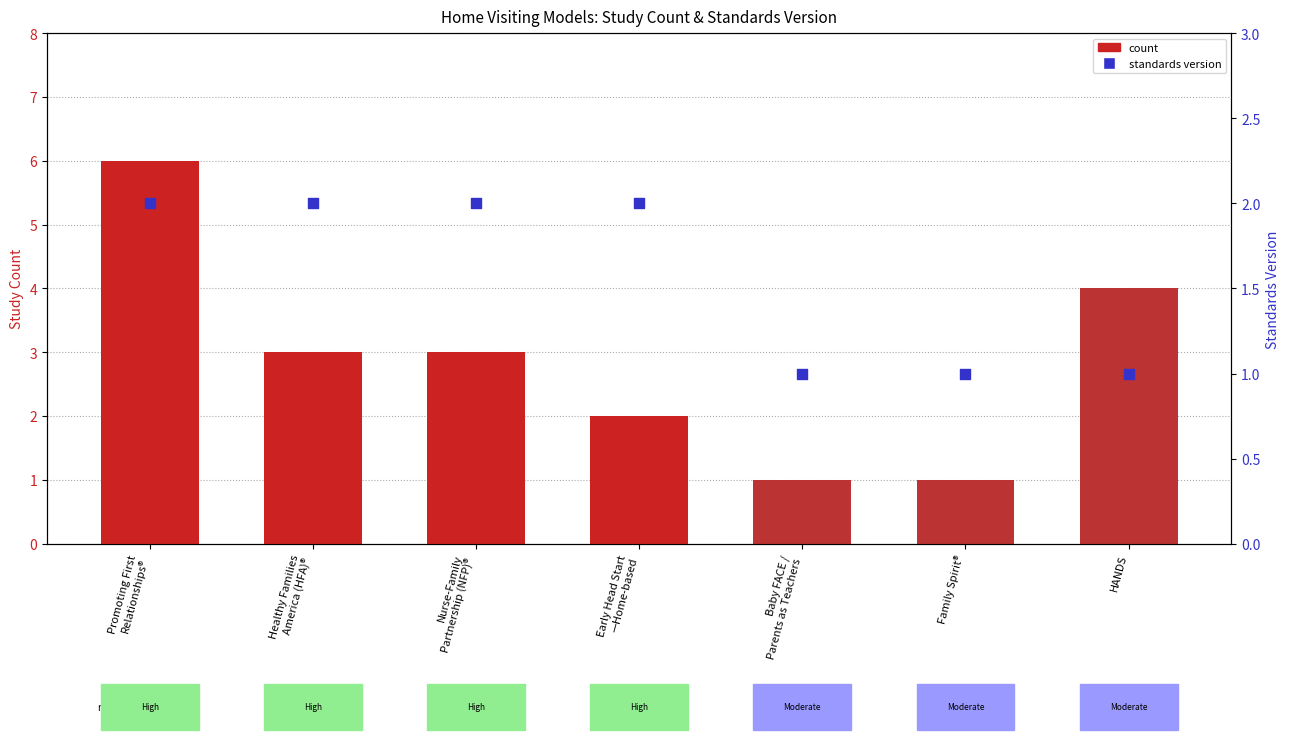

Which series contains the highest Y value?

count